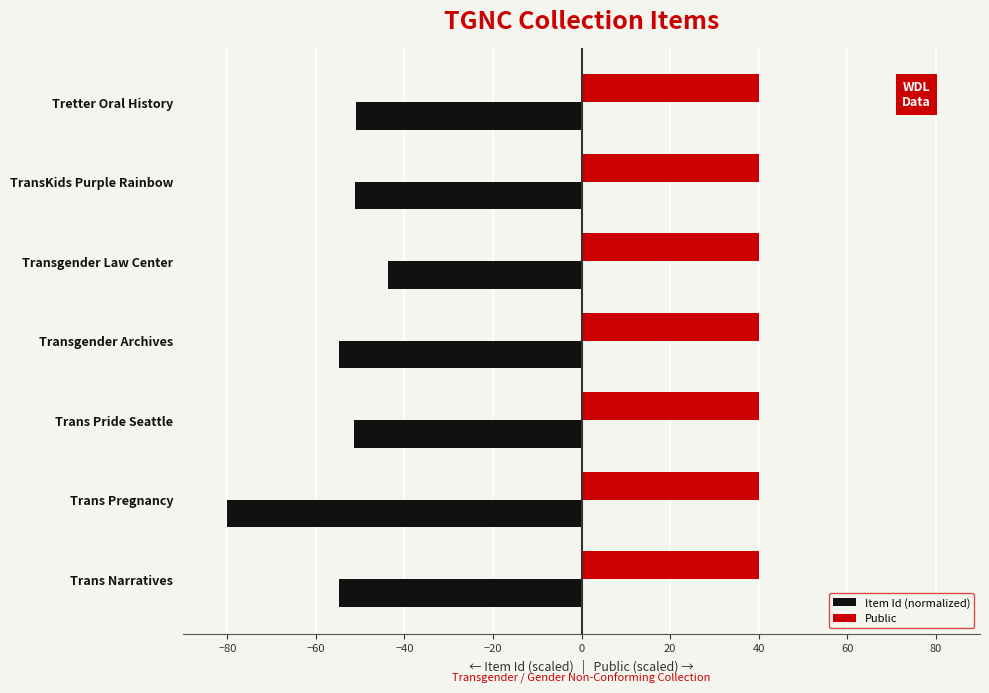

What is the highest value of the Public series?

40.0